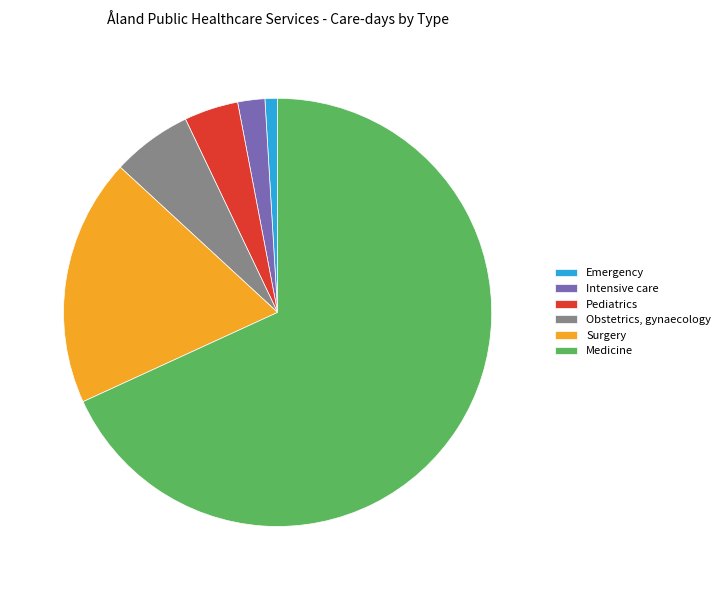

How many segments does this pie chart have?

6